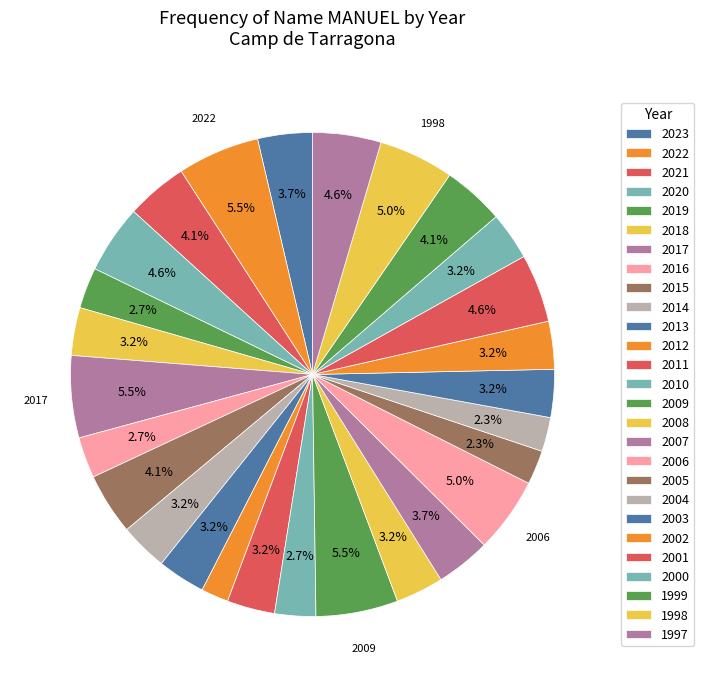

Which category has the biggest portion of the pie?

2022